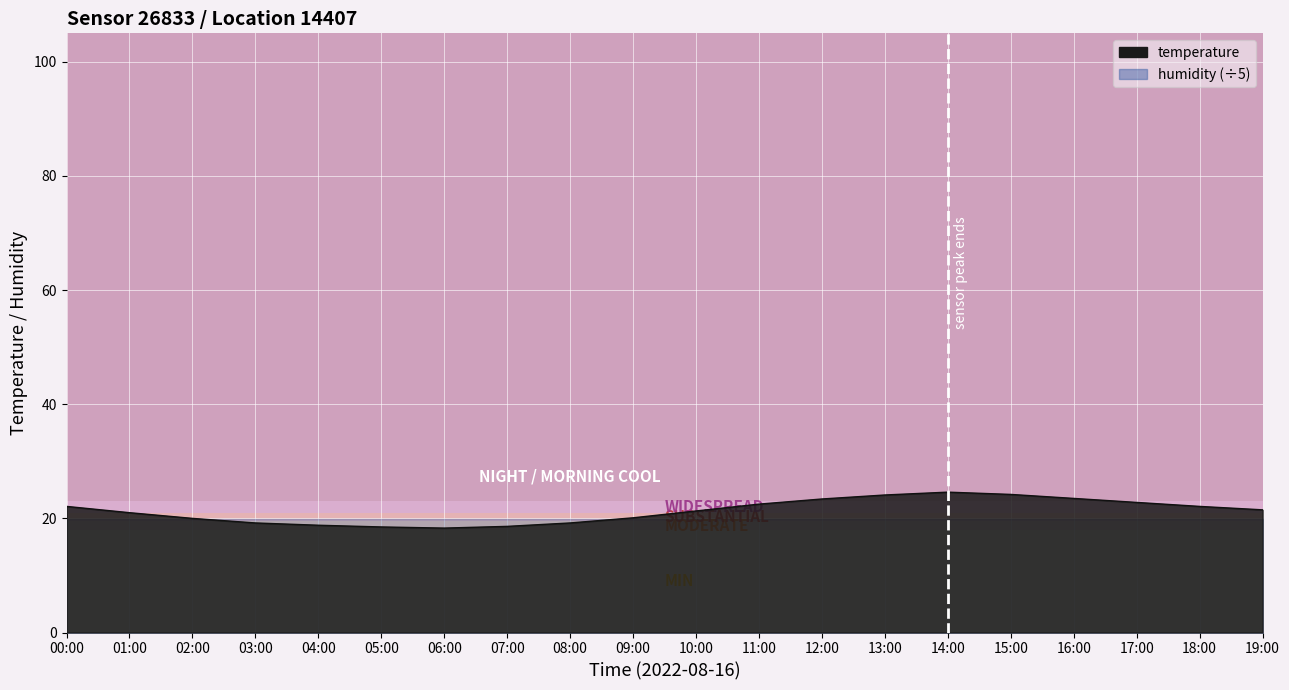

What is the label of the 11th point from the left?

10:00